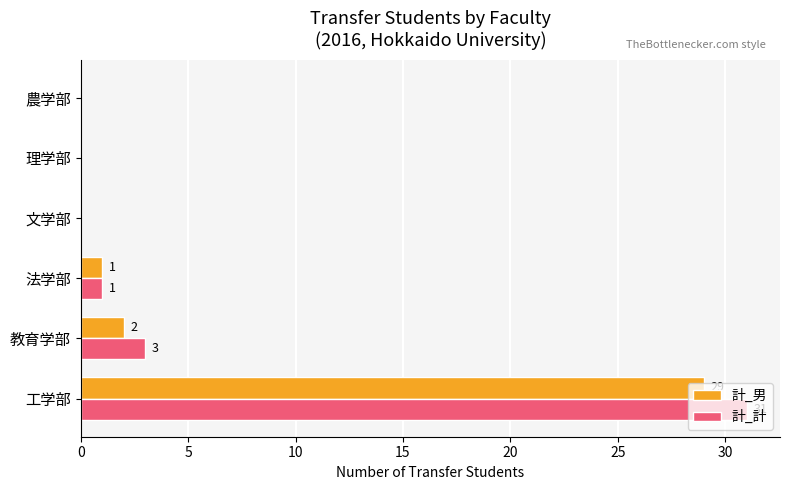

Which series has the largest total across all categories?

計_計